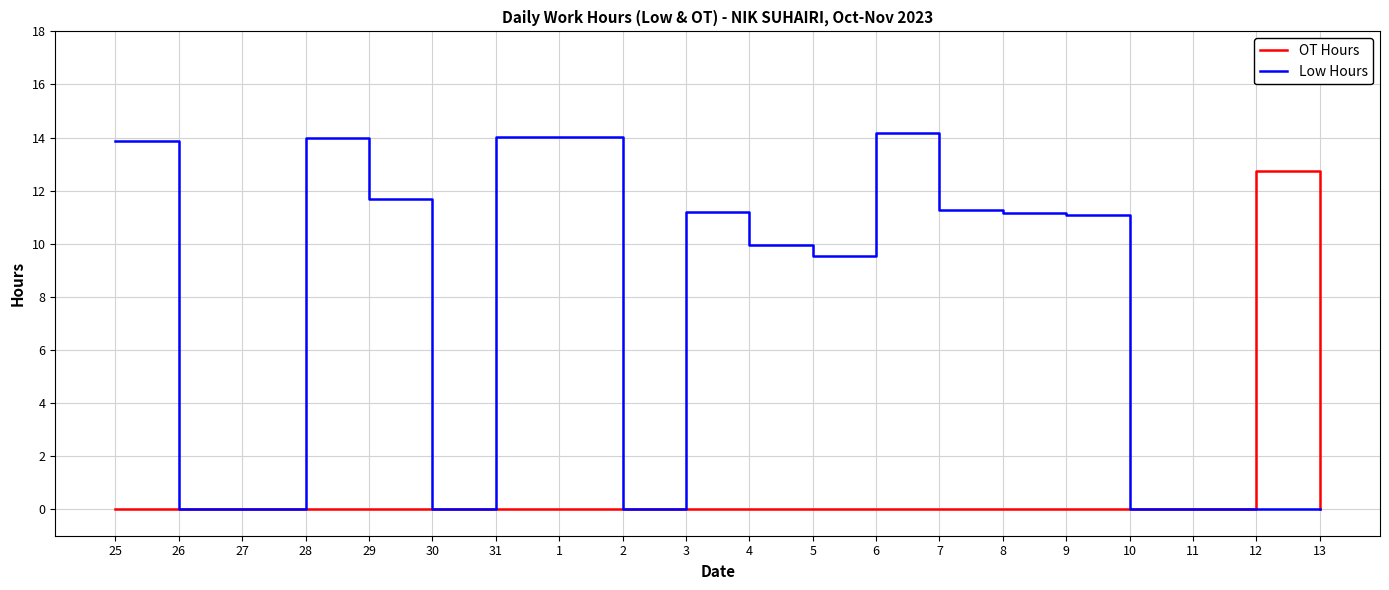

What is the greatest value displayed?

14.2